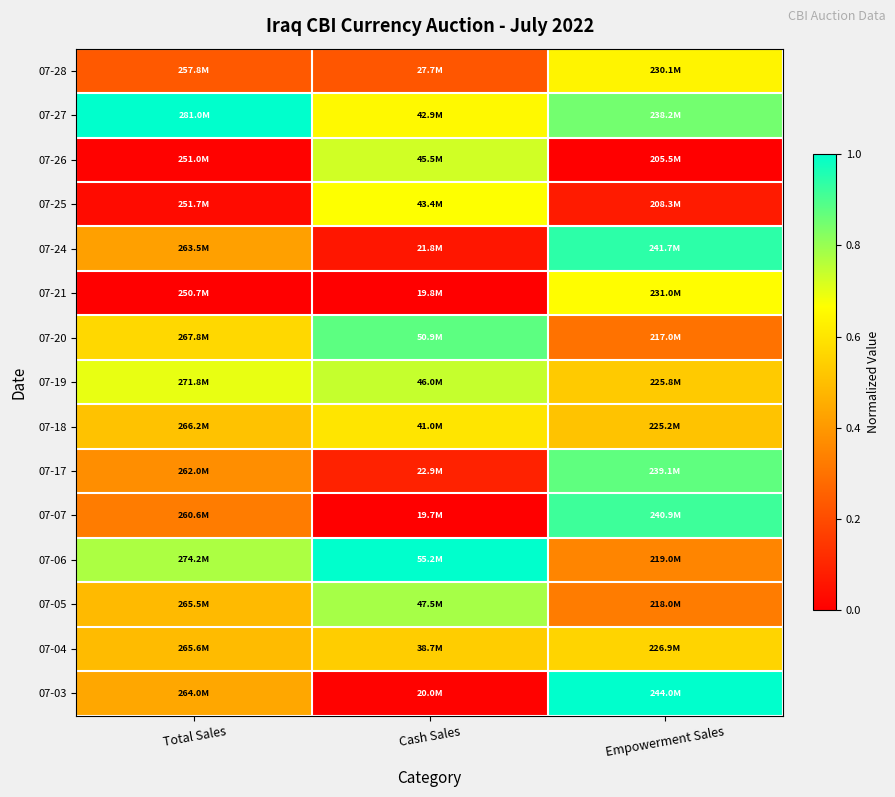

Reading left to right, what are all the values shown in this chart?

07-28: Total Sales=0.2	Cash Sales=0.2	Empowerment Sales=0.6
07-27: Total Sales=1.0	Cash Sales=0.7	Empowerment Sales=0.8
07-26: Total Sales=0.0	Cash Sales=0.7	Empowerment Sales=0.0
07-25: Total Sales=0.0	Cash Sales=0.7	Empowerment Sales=0.1
07-24: Total Sales=0.4	Cash Sales=0.1	Empowerment Sales=0.9
07-21: Total Sales=0.0	Cash Sales=0.0	Empowerment Sales=0.7
07-20: Total Sales=0.6	Cash Sales=0.9	Empowerment Sales=0.3
07-19: Total Sales=0.7	Cash Sales=0.7	Empowerment Sales=0.5
07-18: Total Sales=0.5	Cash Sales=0.6	Empowerment Sales=0.5
07-17: Total Sales=0.4	Cash Sales=0.1	Empowerment Sales=0.9
07-07: Total Sales=0.3	Cash Sales=0.0	Empowerment Sales=0.9
07-06: Total Sales=0.8	Cash Sales=1.0	Empowerment Sales=0.4
07-05: Total Sales=0.5	Cash Sales=0.8	Empowerment Sales=0.3
07-04: Total Sales=0.5	Cash Sales=0.5	Empowerment Sales=0.6
07-03: Total Sales=0.4	Cash Sales=0.0	Empowerment Sales=1.0